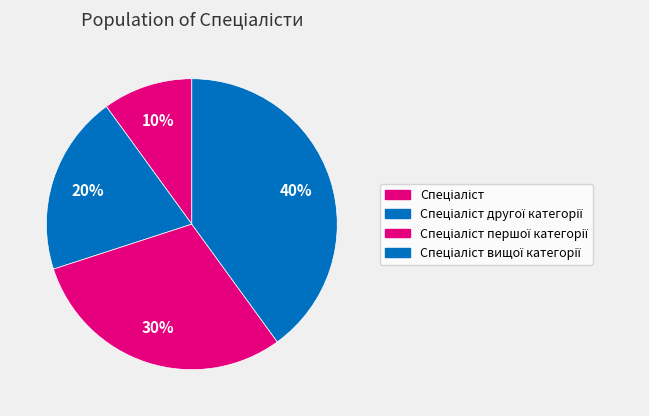

How many segments does this pie chart have?

4